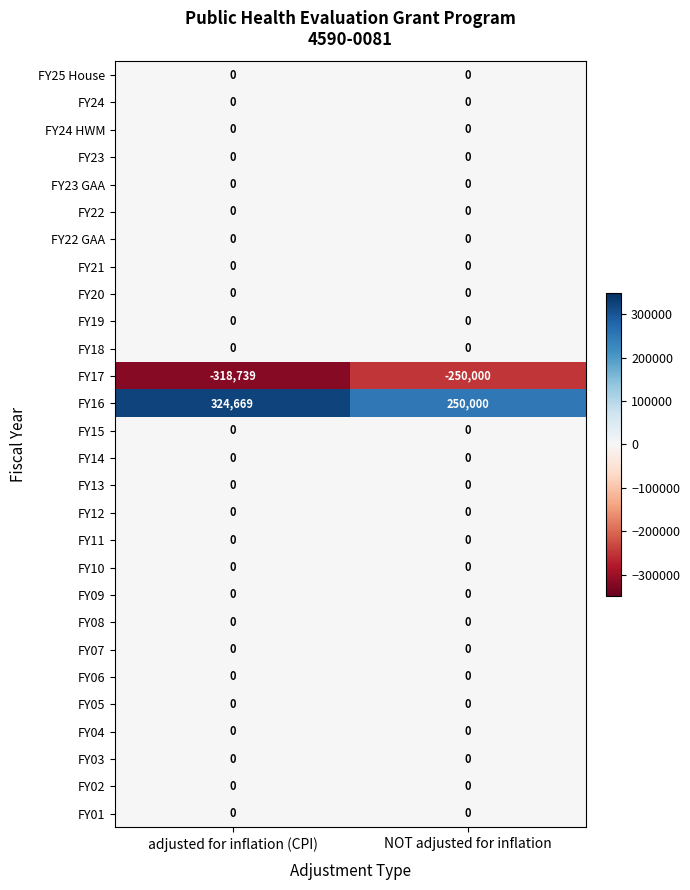

What is the sum of the FY17 values at NOT adjusted for inflation and adjusted for inflation (CPI)?

-568739